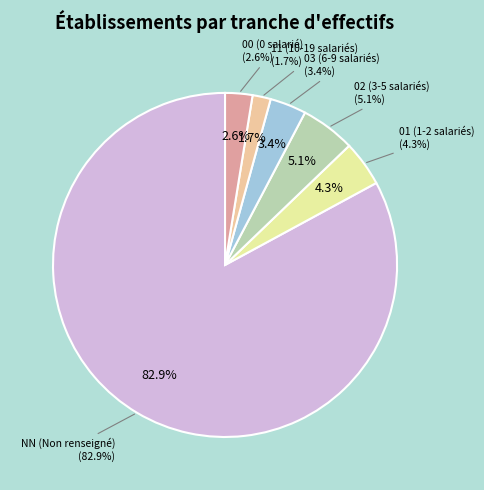

What percentage is the 03 slice, to the nearest percent?

3%